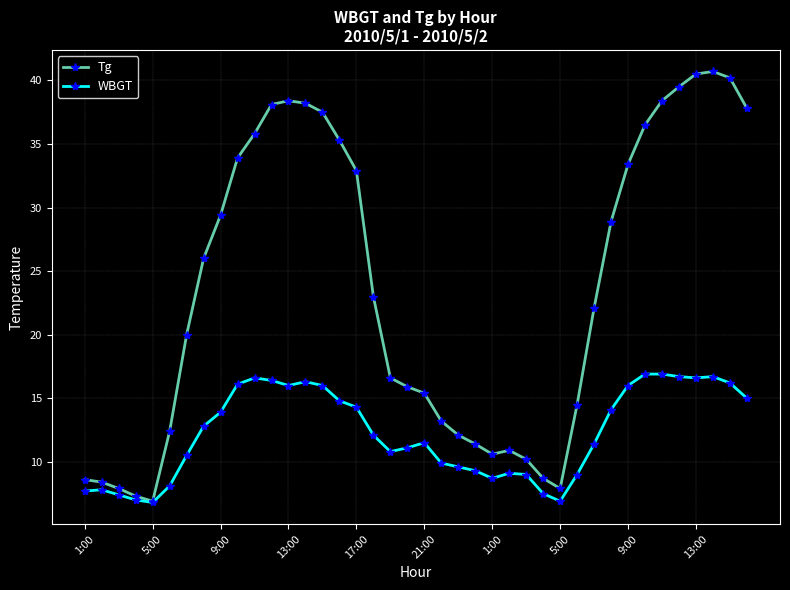

Which series has the widest spread of values?

Tg